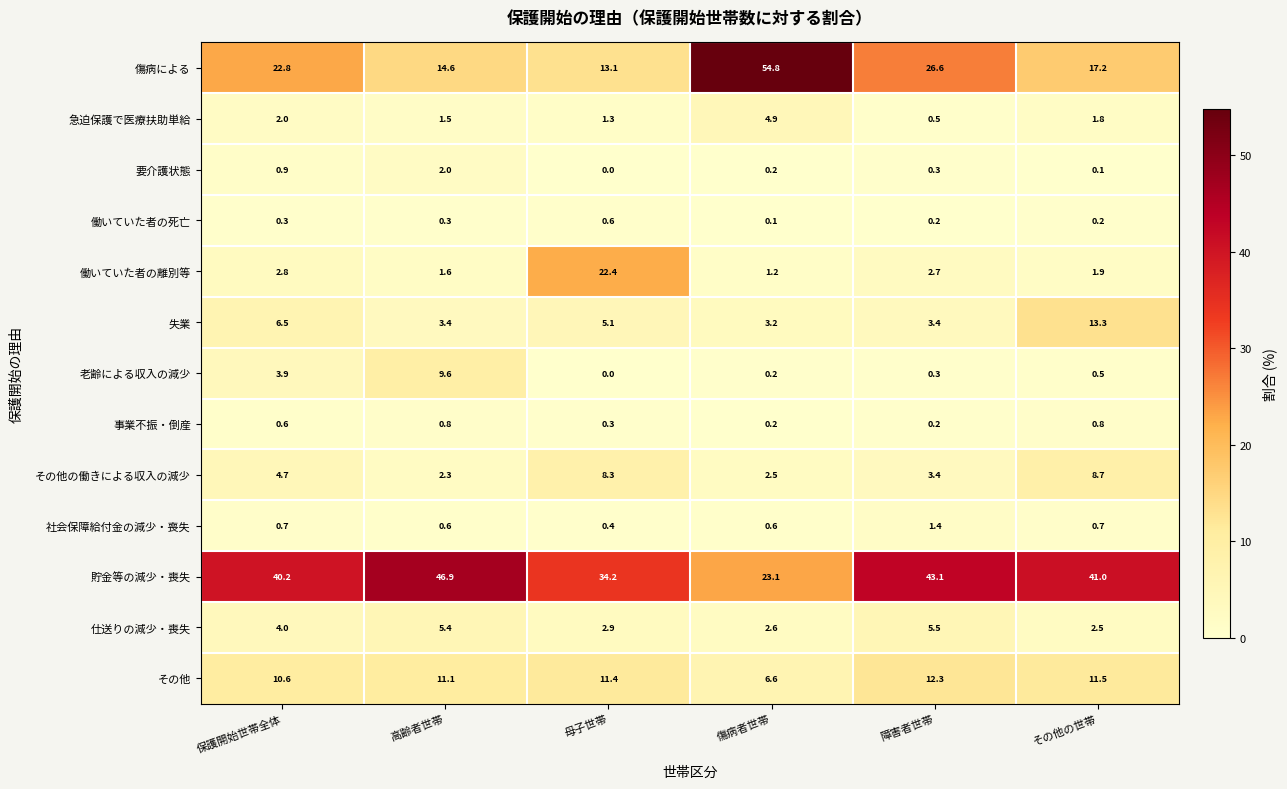

Rank the series by their maximum value, from lowest to highest.

働いていた者の死亡, 事業不振・倒産, 社会保障給付金の減少・喪失, 要介護状態, 急迫保護で医療扶助単給, 仕送りの減少・喪失, その他の働きによる収入の減少, 老齢による収入の減少, その他, 失業, 働いていた者の離別等, 貯金等の減少・喪失, 傷病による